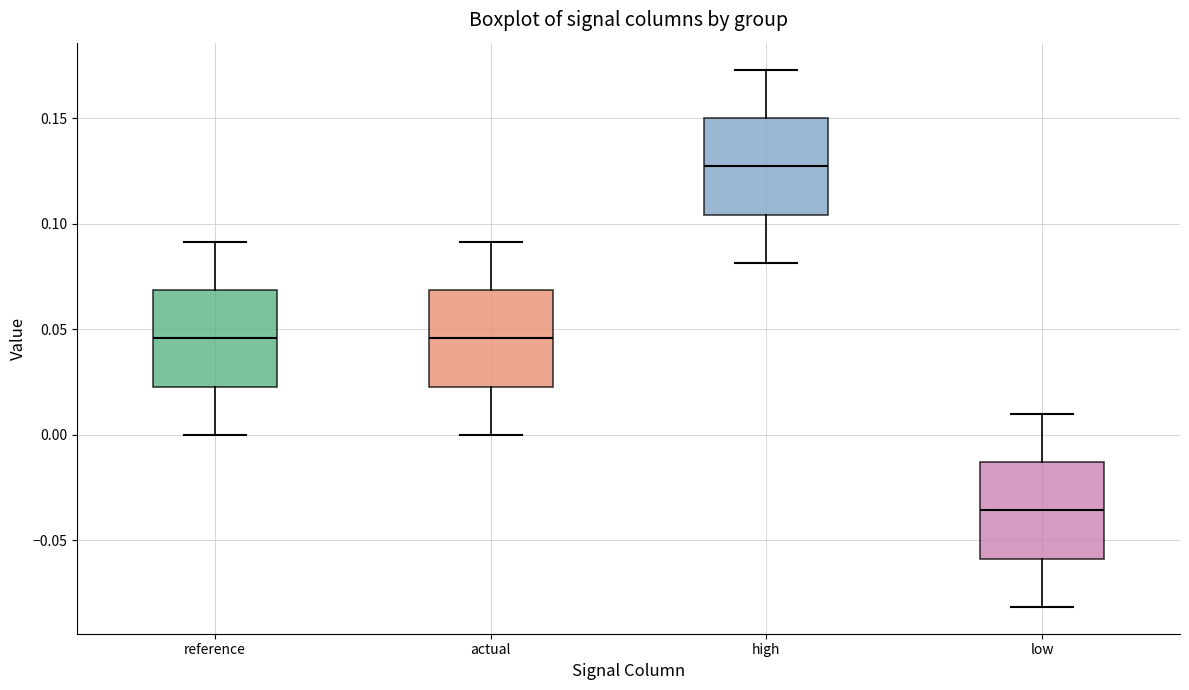

Reading left to right, read every box against the y-axis: the position of its median line, the range the box covers, and the ends of its whiskers. The values are not printed on the chart, so give them approximately, as read against the axis.

reference: median 0.045, box 0.025 to 0.070, whiskers 0.000 to 0.090
actual: median 0.045, box 0.025 to 0.070, whiskers 0.000 to 0.090
high: median 0.125, box 0.105 to 0.150, whiskers 0.080 to 0.175
low: median -0.035, box -0.060 to -0.015, whiskers -0.080 to 0.010